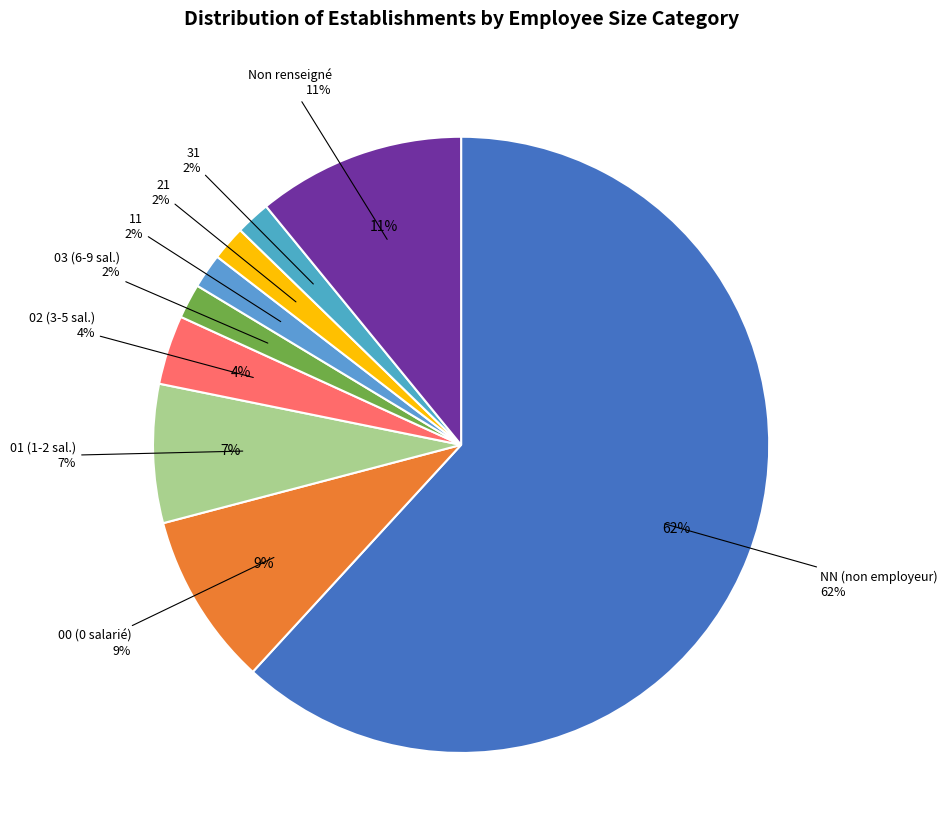

The NN slice represents 62% of the pie. True or false?

True